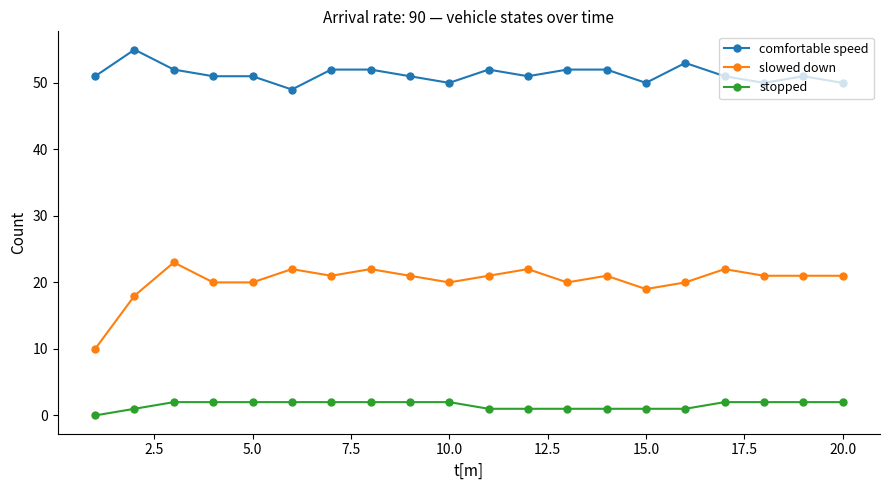

True or false: comfortable speed and stopped cross at least once.

False